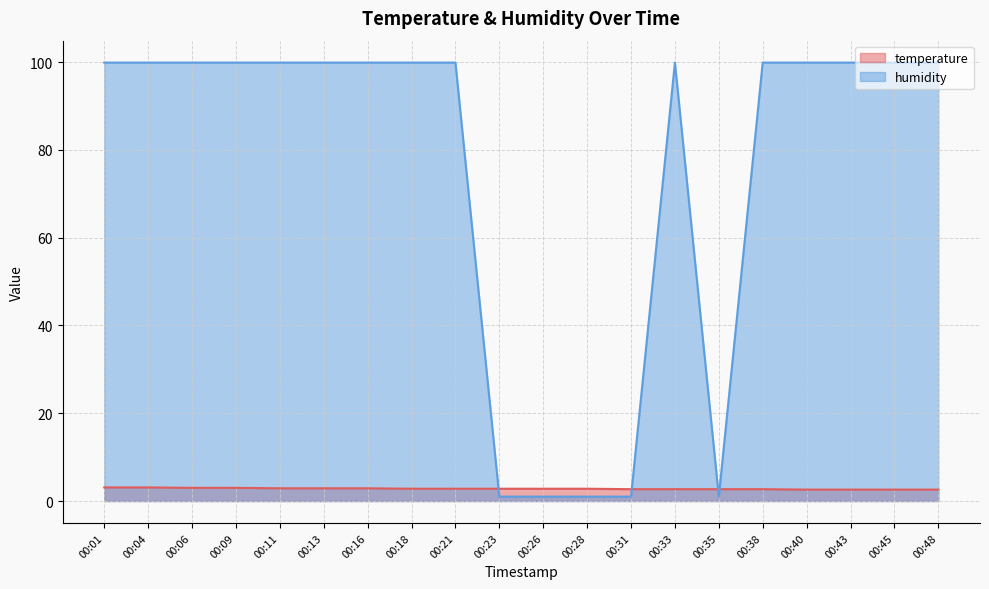

Reading left to right, transcribe all the data shown in this chart.

temperature: 3.1	3.1	3.0	3.0	2.9	2.9	2.9	2.8	2.8	2.8	2.8	2.8	2.7	2.7	2.7	2.7	2.6	2.6	2.6	2.6
humidity: 99.9	99.9	99.9	99.9	99.9	99.9	99.9	99.9	99.9	1.0	1.0	1.0	1.0	99.9	1.0	99.9	99.9	99.9	99.9	99.9